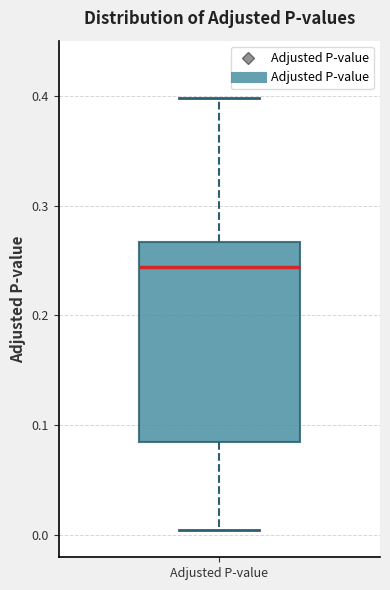

Read this box plot against the y-axis: the position of the median line, the range covered by the box, and the ends of both whiskers. The values are not printed on the chart, so give them approximately, as read against the axis.

median 0.24, box 0.09 to 0.27, whiskers 0.00 to 0.40